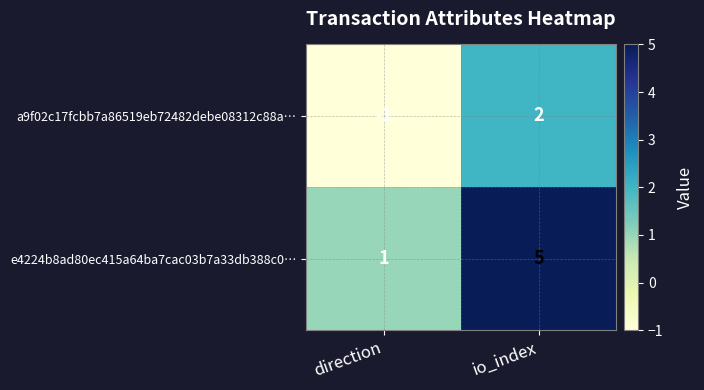

True or false: e4224b8ad80ec415a64ba7cac03b7a33db388c0… has a value of 5 at io_index.

True